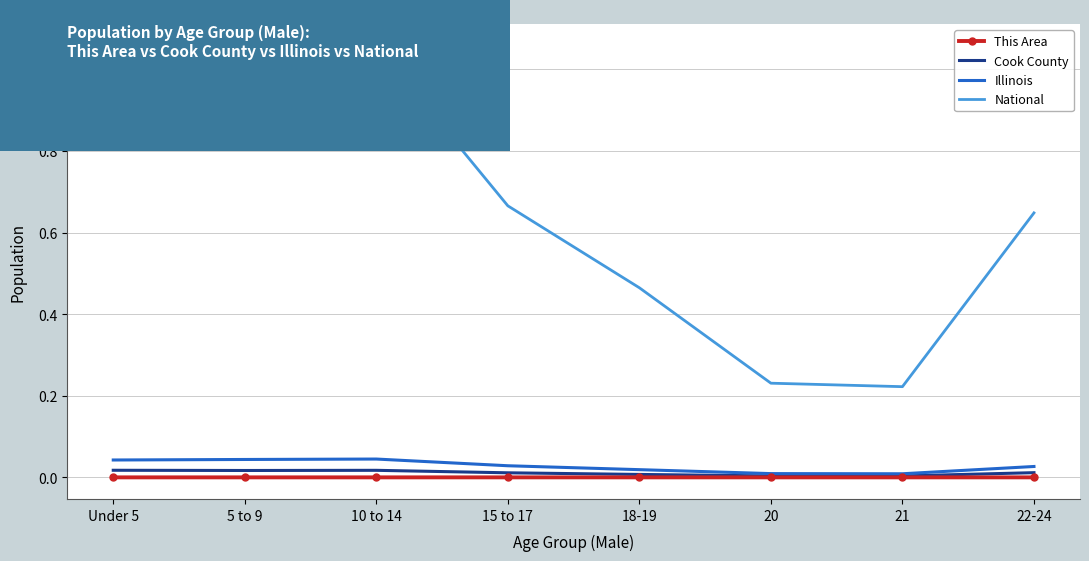

Which series has the largest total across all categories?

National